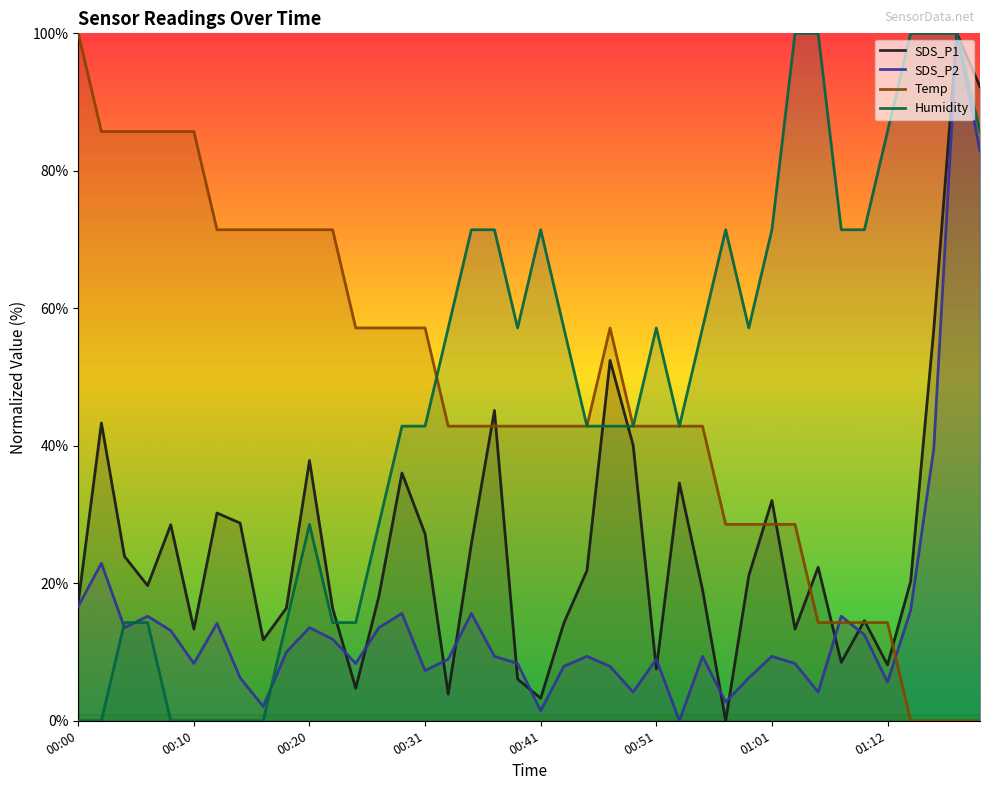

Between which two adjacent categories do SDS_P1 and Humidity first intersect?

11 and 12